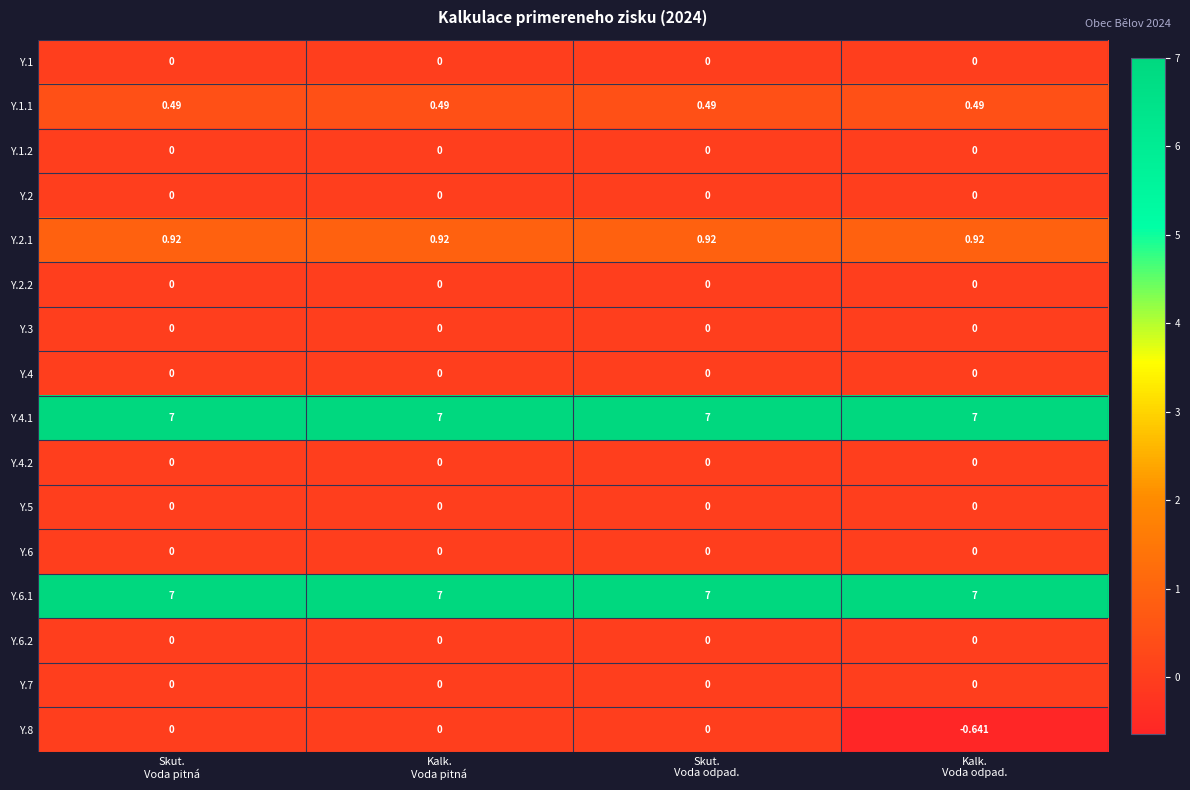

Reading left to right, transcribe all the data shown in this chart.

Y.1: Skut.
Voda pitná=0.0	Kalk.
Voda pitná=0.0	Skut.
Voda odpad.=0.0	Kalk.
Voda odpad.=0.0
Y.1.1: Skut.
Voda pitná=0.5	Kalk.
Voda pitná=0.5	Skut.
Voda odpad.=0.5	Kalk.
Voda odpad.=0.5
Y.1.2: Skut.
Voda pitná=0.0	Kalk.
Voda pitná=0.0	Skut.
Voda odpad.=0.0	Kalk.
Voda odpad.=0.0
Y.2: Skut.
Voda pitná=0.0	Kalk.
Voda pitná=0.0	Skut.
Voda odpad.=0.0	Kalk.
Voda odpad.=0.0
Y.2.1: Skut.
Voda pitná=0.9	Kalk.
Voda pitná=0.9	Skut.
Voda odpad.=0.9	Kalk.
Voda odpad.=0.9
Y.2.2: Skut.
Voda pitná=0.0	Kalk.
Voda pitná=0.0	Skut.
Voda odpad.=0.0	Kalk.
Voda odpad.=0.0
Y.3: Skut.
Voda pitná=0.0	Kalk.
Voda pitná=0.0	Skut.
Voda odpad.=0.0	Kalk.
Voda odpad.=0.0
Y.4: Skut.
Voda pitná=0.0	Kalk.
Voda pitná=0.0	Skut.
Voda odpad.=0.0	Kalk.
Voda odpad.=0.0
Y.4.1: Skut.
Voda pitná=7.0	Kalk.
Voda pitná=7.0	Skut.
Voda odpad.=7.0	Kalk.
Voda odpad.=7.0
Y.4.2: Skut.
Voda pitná=0.0	Kalk.
Voda pitná=0.0	Skut.
Voda odpad.=0.0	Kalk.
Voda odpad.=0.0
Y.5: Skut.
Voda pitná=0.0	Kalk.
Voda pitná=0.0	Skut.
Voda odpad.=0.0	Kalk.
Voda odpad.=0.0
Y.6: Skut.
Voda pitná=0.0	Kalk.
Voda pitná=0.0	Skut.
Voda odpad.=0.0	Kalk.
Voda odpad.=0.0
Y.6.1: Skut.
Voda pitná=7.0	Kalk.
Voda pitná=7.0	Skut.
Voda odpad.=7.0	Kalk.
Voda odpad.=7.0
Y.6.2: Skut.
Voda pitná=0.0	Kalk.
Voda pitná=0.0	Skut.
Voda odpad.=0.0	Kalk.
Voda odpad.=0.0
Y.7: Skut.
Voda pitná=0.0	Kalk.
Voda pitná=0.0	Skut.
Voda odpad.=0.0	Kalk.
Voda odpad.=0.0
Y.8: Skut.
Voda pitná=0.0	Kalk.
Voda pitná=0.0	Skut.
Voda odpad.=0.0	Kalk.
Voda odpad.=-0.6